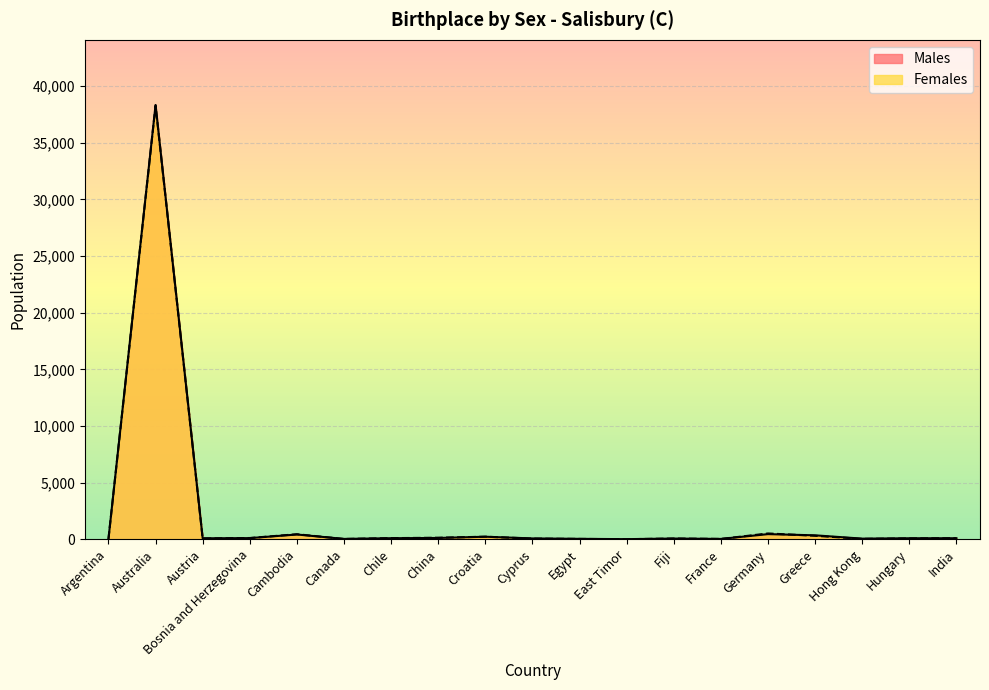

In Males, how many points are higher than both neighbors (excluding endpoints)?

5